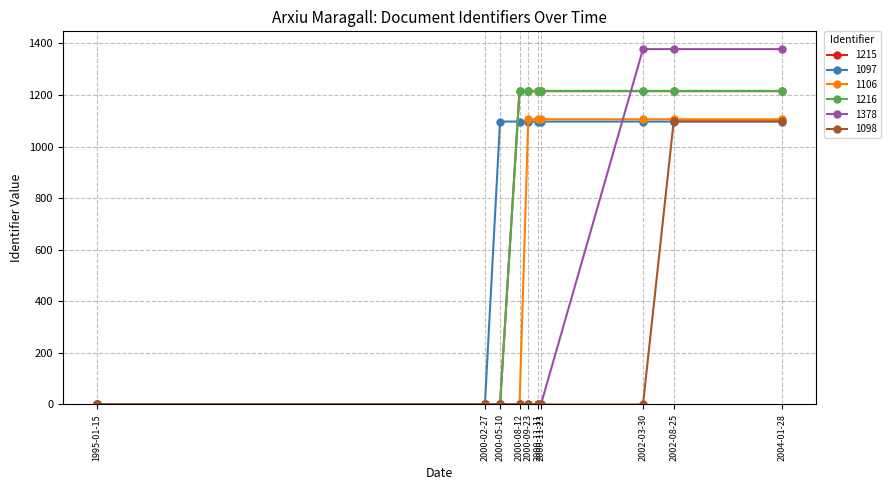

The value of 1106 at 2004-01-28 is 1881. True or false?

False